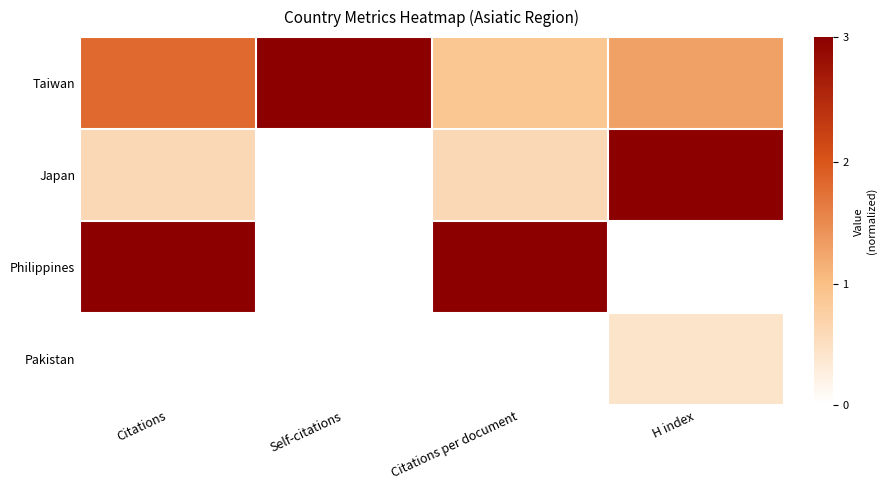

Reading left to right, list all the values displayed in this chart.

Taiwan: Citations=0.6	Self-citations=1.0	Citations per document=0.3	H index=0.4
Japan: Citations=0.2	Self-citations=0.0	Citations per document=0.2	H index=1.0
Philippines: Citations=1.0	Self-citations=0.0	Citations per document=1.0	H index=0.0
Pakistan: Citations=0.0	Self-citations=0.0	Citations per document=0.0	H index=0.1